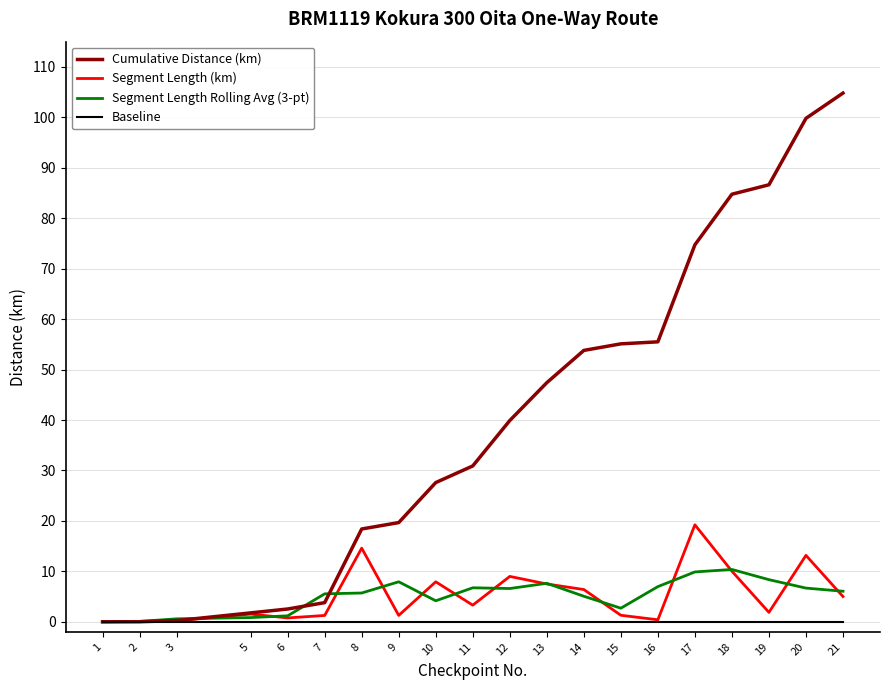

Reading left to right, transcribe all the data shown in this chart.

Cumulative Distance (km): 1=0.0	2=0.0	3=0.2	5=1.8	6=2.5	7=3.8	8=18.4	9=19.7	10=27.6	11=30.9	12=39.9	13=47.4	14=53.8	15=55.1	16=55.5	17=74.7	18=84.8	19=86.6	20=99.8	21=104.8
Segment Length (km): 1=0.0	2=0.0	3=0.2	5=1.5	6=0.8	7=1.3	8=14.6	9=1.3	10=7.9	11=3.3	12=9.0	13=7.5	14=6.4	15=1.3	16=0.4	17=19.2	18=10.0	19=1.9	20=13.2	21=5.0
Segment Length Rolling Avg (3-pt): 1=0.0	2=0.1	3=0.6	5=0.8	6=1.2	7=5.5	8=5.7	9=7.9	10=4.2	11=6.7	12=6.6	13=7.6	14=5.1	15=2.7	16=7.0	17=9.9	18=10.4	19=8.4	20=6.7	21=6.1
Baseline: 1=0.1	2=0.1	3=0.1	5=0.1	6=0.1	7=0.1	8=0.1	9=0.1	10=0.1	11=0.1	12=0.1	13=0.1	14=0.1	15=0.1	16=0.1	17=0.1	18=0.1	19=0.1	20=0.1	21=0.1